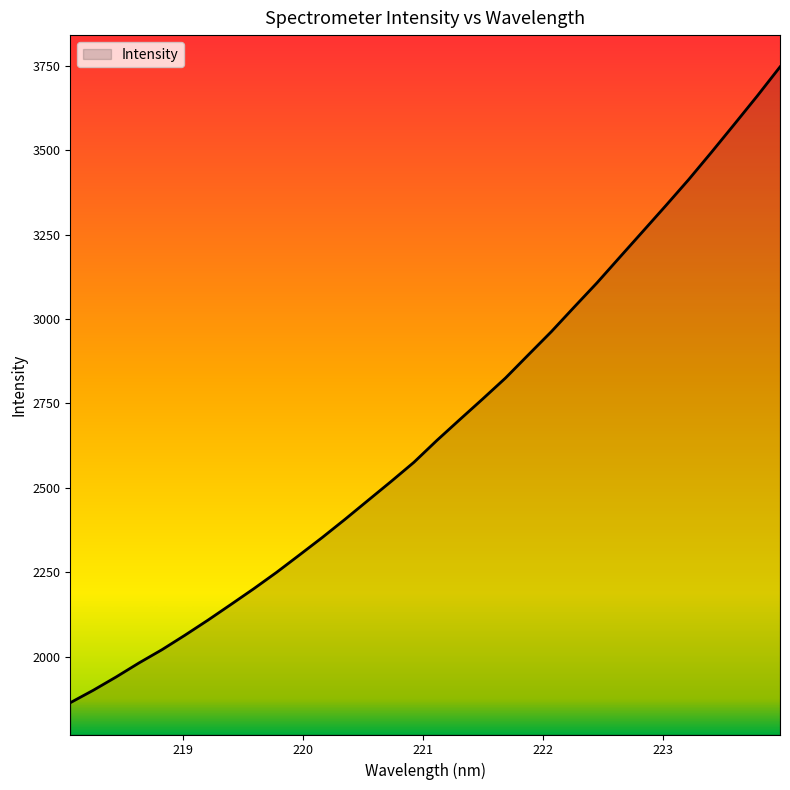

What is the maximum value shown in the chart?

3746.1